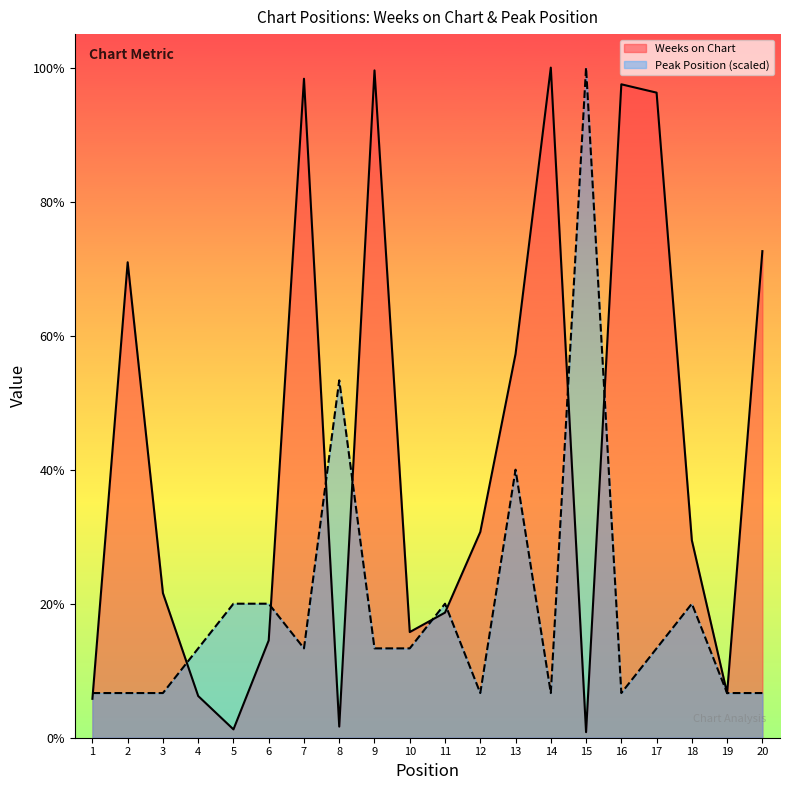

At which label does Weeks on Chart reach its peak?

14